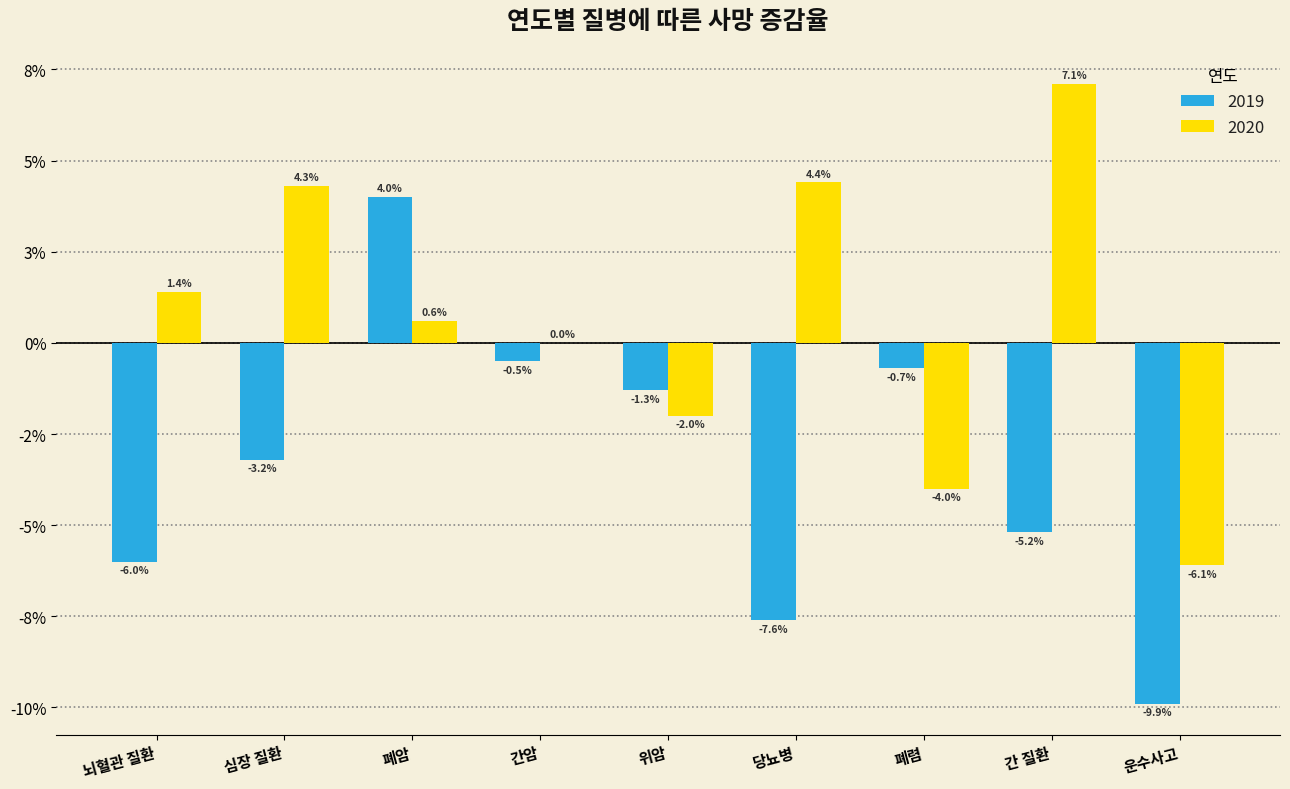

Are the bars grouped side by side (vs. stacked)?

Yes